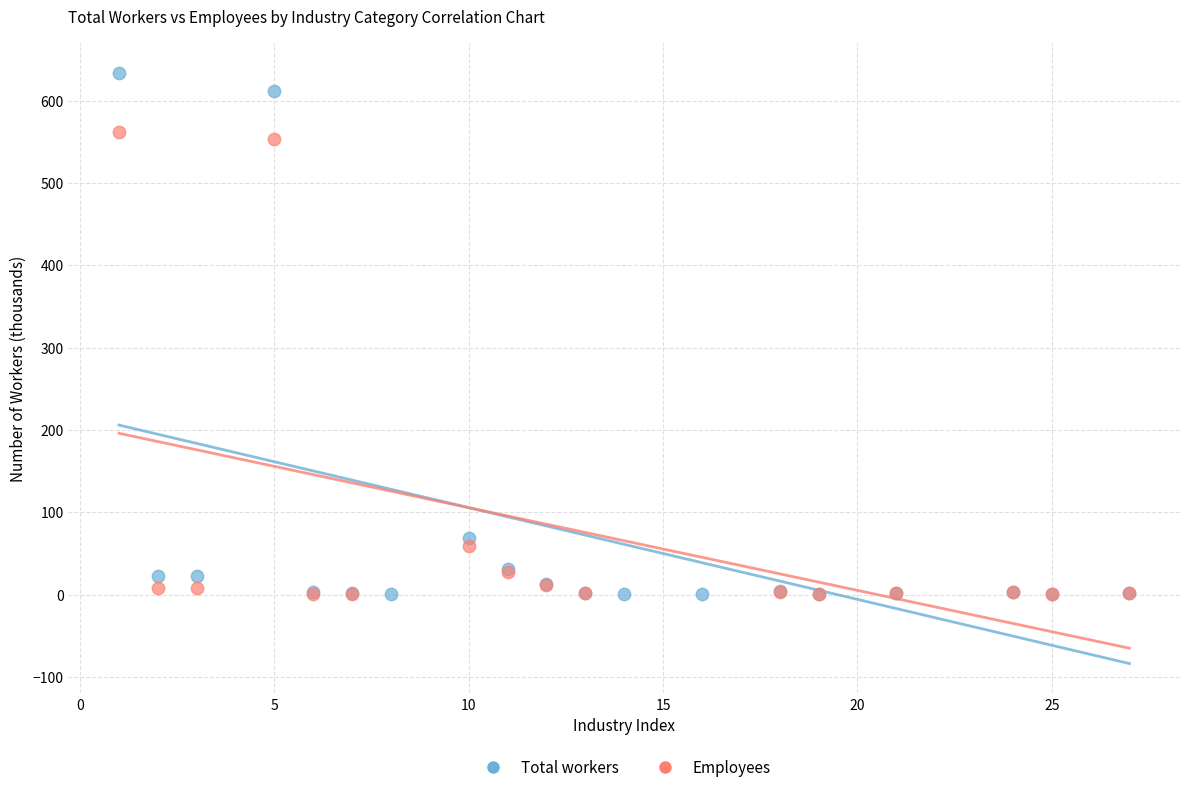

Which series reaches the maximum Y coordinate?

Total workers